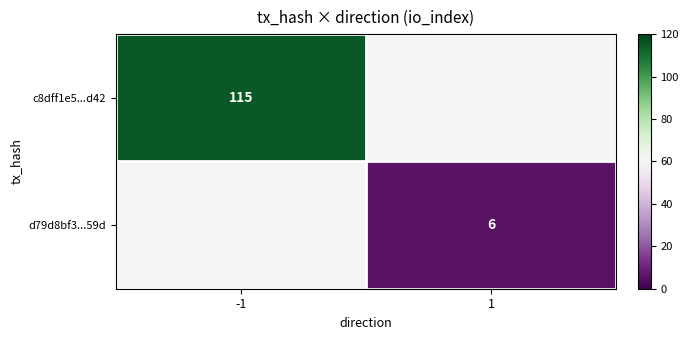

How many distinct data groups are displayed?

2